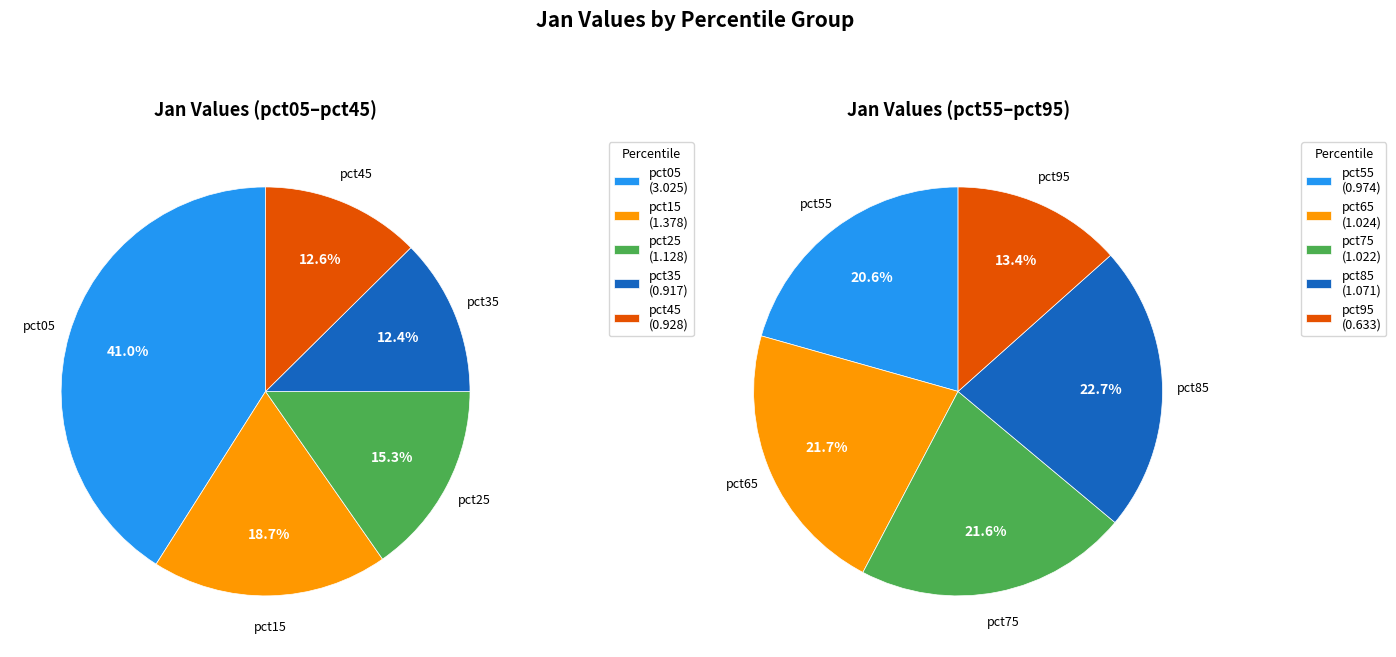

Which has a higher value, pct15 or pct55?

pct15